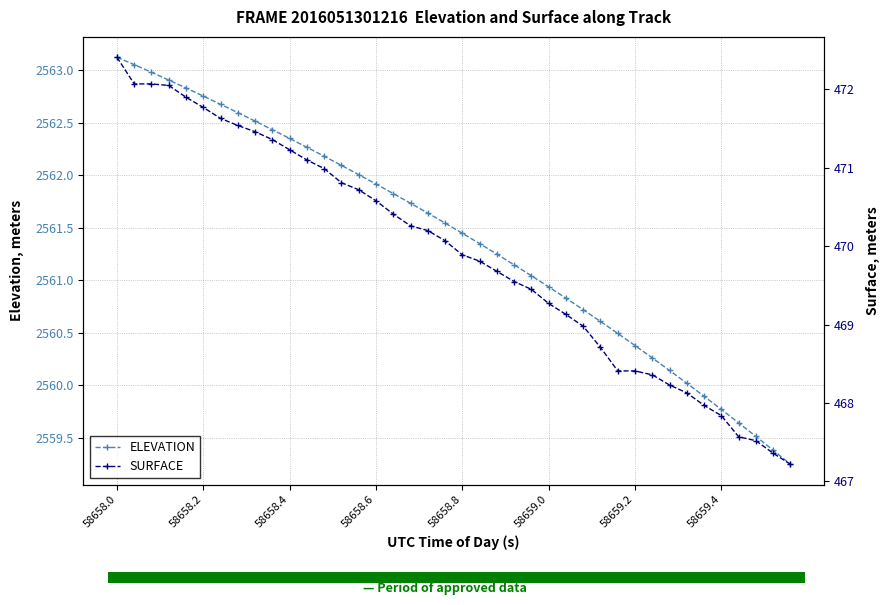

True or false: ELEVATION has a value of 2559.8 at 58659.4.

True